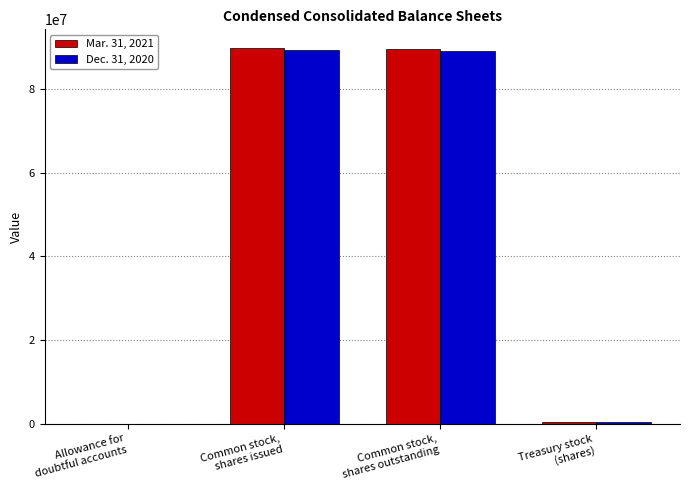

How many data points does each series have?

4